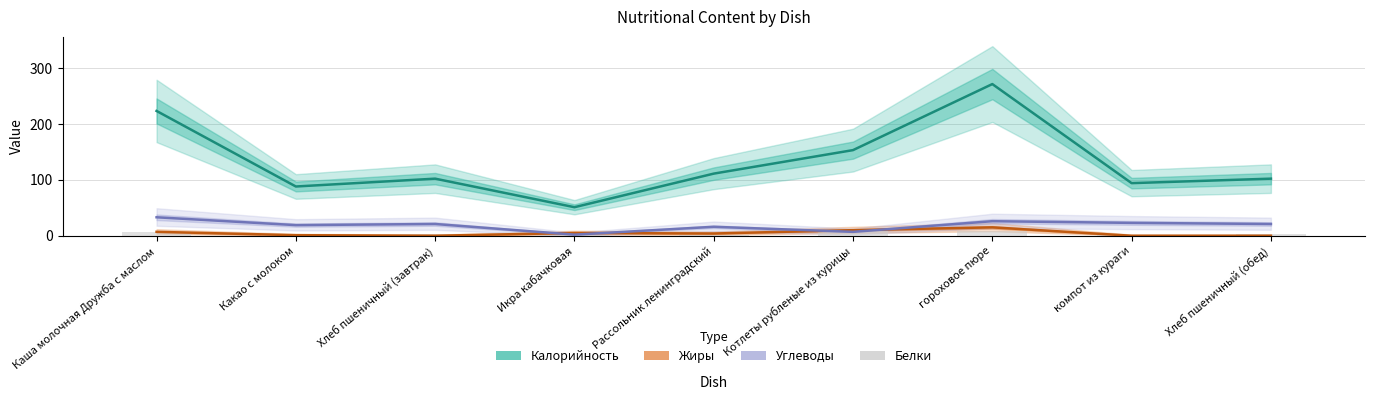

Which series has the widest spread of values?

Калорийность